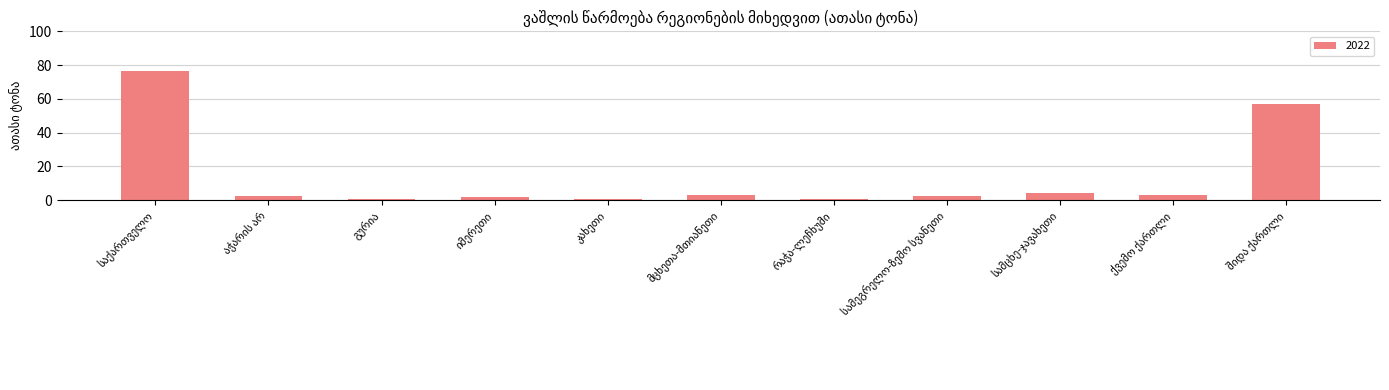

What is the value of the 10th bar from the left?

3.0